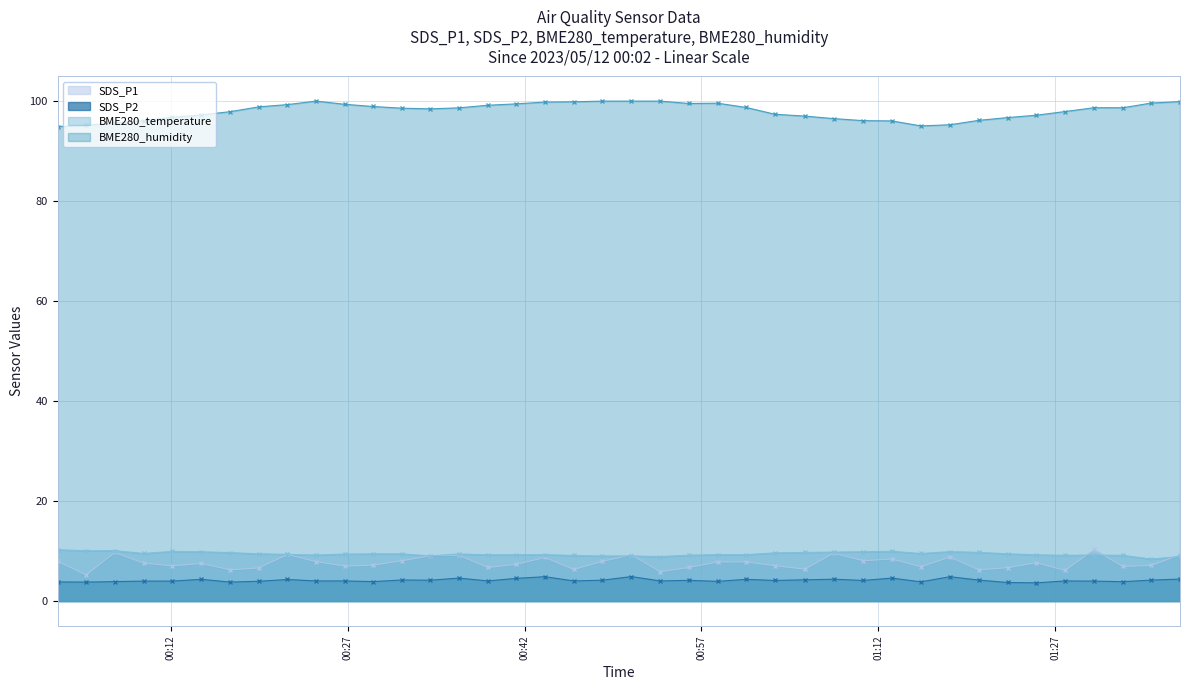

Reading left to right, extract all data points from this chart.

SDS_P1: 2023/05/12 00:02:25=8.0	2023/05/12 00:04:50=5.2	2023/05/12 00:07:16=9.7	2023/05/12 00:09:42=7.6	2023/05/12 00:12:08=7.0	2023/05/12 00:14:36=7.5	2023/05/12 00:17:03=6.2	2023/05/12 00:19:28=6.6	2023/05/12 00:21:54=9.3	2023/05/12 00:24:19=7.9	2023/05/12 00:26:45=7.0	2023/05/12 00:29:10=7.2	2023/05/12 00:31:36=8.1	2023/05/12 00:34:01=9.1	2023/05/12 00:36:26=9.2	2023/05/12 00:38:53=6.7	2023/05/12 00:41:19=7.3	2023/05/12 00:43:44=8.7	2023/05/12 00:46:10=6.3	2023/05/12 00:48:36=8.0	2023/05/12 00:51:03=9.3	2023/05/12 00:53:30=5.9	2023/05/12 00:55:56=6.7	2023/05/12 00:58:22=7.8	2023/05/12 01:00:47=7.8	2023/05/12 01:03:13=7.1	2023/05/12 01:05:46=6.4	2023/05/12 01:08:12=9.6	2023/05/12 01:10:43=8.1	2023/05/12 01:13:08=8.4	2023/05/12 01:15:36=6.9	2023/05/12 01:18:04=8.8	2023/05/12 01:20:30=6.2	2023/05/12 01:22:57=6.7	2023/05/12 01:25:24=7.7	2023/05/12 01:27:49=6.1	2023/05/12 01:30:17=10.3	2023/05/12 01:32:43=6.9	2023/05/12 01:35:08=7.1	2023/05/12 01:37:34=9.2
SDS_P2: 2023/05/12 00:02:25=3.8	2023/05/12 00:04:50=3.8	2023/05/12 00:07:16=3.9	2023/05/12 00:09:42=4.0	2023/05/12 00:12:08=4.0	2023/05/12 00:14:36=4.3	2023/05/12 00:17:03=3.8	2023/05/12 00:19:28=4.0	2023/05/12 00:21:54=4.3	2023/05/12 00:24:19=4.0	2023/05/12 00:26:45=4.0	2023/05/12 00:29:10=3.9	2023/05/12 00:31:36=4.2	2023/05/12 00:34:01=4.2	2023/05/12 00:36:26=4.6	2023/05/12 00:38:53=4.0	2023/05/12 00:41:19=4.5	2023/05/12 00:43:44=4.9	2023/05/12 00:46:10=4.0	2023/05/12 00:48:36=4.2	2023/05/12 00:51:03=4.9	2023/05/12 00:53:30=4.0	2023/05/12 00:55:56=4.2	2023/05/12 00:58:22=4.0	2023/05/12 01:00:47=4.3	2023/05/12 01:03:13=4.1	2023/05/12 01:05:46=4.2	2023/05/12 01:08:12=4.4	2023/05/12 01:10:43=4.1	2023/05/12 01:13:08=4.6	2023/05/12 01:15:36=3.9	2023/05/12 01:18:04=4.9	2023/05/12 01:20:30=4.2	2023/05/12 01:22:57=3.7	2023/05/12 01:25:24=3.6	2023/05/12 01:27:49=4.0	2023/05/12 01:30:17=4.0	2023/05/12 01:32:43=3.9	2023/05/12 01:35:08=4.2	2023/05/12 01:37:34=4.4
BME280_temperature: 2023/05/12 00:02:25=10.3	2023/05/12 00:04:50=10.1	2023/05/12 00:07:16=10.1	2023/05/12 00:09:42=9.5	2023/05/12 00:12:08=9.9	2023/05/12 00:14:36=9.9	2023/05/12 00:17:03=9.7	2023/05/12 00:19:28=9.5	2023/05/12 00:21:54=9.3	2023/05/12 00:24:19=9.2	2023/05/12 00:26:45=9.4	2023/05/12 00:29:10=9.4	2023/05/12 00:31:36=9.4	2023/05/12 00:34:01=9.0	2023/05/12 00:36:26=9.4	2023/05/12 00:38:53=9.3	2023/05/12 00:41:19=9.3	2023/05/12 00:43:44=9.3	2023/05/12 00:46:10=9.1	2023/05/12 00:48:36=9.0	2023/05/12 00:51:03=9.0	2023/05/12 00:53:30=8.9	2023/05/12 00:55:56=9.2	2023/05/12 00:58:22=9.3	2023/05/12 01:00:47=9.3	2023/05/12 01:03:13=9.7	2023/05/12 01:05:46=9.7	2023/05/12 01:08:12=9.8	2023/05/12 01:10:43=9.9	2023/05/12 01:13:08=10.0	2023/05/12 01:15:36=9.5	2023/05/12 01:18:04=9.9	2023/05/12 01:20:30=9.8	2023/05/12 01:22:57=9.5	2023/05/12 01:25:24=9.3	2023/05/12 01:27:49=9.2	2023/05/12 01:30:17=9.2	2023/05/12 01:32:43=9.2	2023/05/12 01:35:08=8.4	2023/05/12 01:37:34=8.9
BME280_humidity: 2023/05/12 00:02:25=94.9	2023/05/12 00:04:50=95.2	2023/05/12 00:07:16=95.7	2023/05/12 00:09:42=96.1	2023/05/12 00:12:08=96.8	2023/05/12 00:14:36=97.2	2023/05/12 00:17:03=97.9	2023/05/12 00:19:28=98.8	2023/05/12 00:21:54=99.3	2023/05/12 00:24:19=100.0	2023/05/12 00:26:45=99.4	2023/05/12 00:29:10=98.9	2023/05/12 00:31:36=98.6	2023/05/12 00:34:01=98.5	2023/05/12 00:36:26=98.7	2023/05/12 00:38:53=99.2	2023/05/12 00:41:19=99.5	2023/05/12 00:43:44=99.8	2023/05/12 00:46:10=99.9	2023/05/12 00:48:36=100.0	2023/05/12 00:51:03=100.0	2023/05/12 00:53:30=100.0	2023/05/12 00:55:56=99.5	2023/05/12 00:58:22=99.6	2023/05/12 01:00:47=98.7	2023/05/12 01:03:13=97.4	2023/05/12 01:05:46=97.0	2023/05/12 01:08:12=96.5	2023/05/12 01:10:43=96.1	2023/05/12 01:13:08=96.0	2023/05/12 01:15:36=95.0	2023/05/12 01:18:04=95.3	2023/05/12 01:20:30=96.2	2023/05/12 01:22:57=96.7	2023/05/12 01:25:24=97.2	2023/05/12 01:27:49=97.9	2023/05/12 01:30:17=98.7	2023/05/12 01:32:43=98.7	2023/05/12 01:35:08=99.6	2023/05/12 01:37:34=99.9